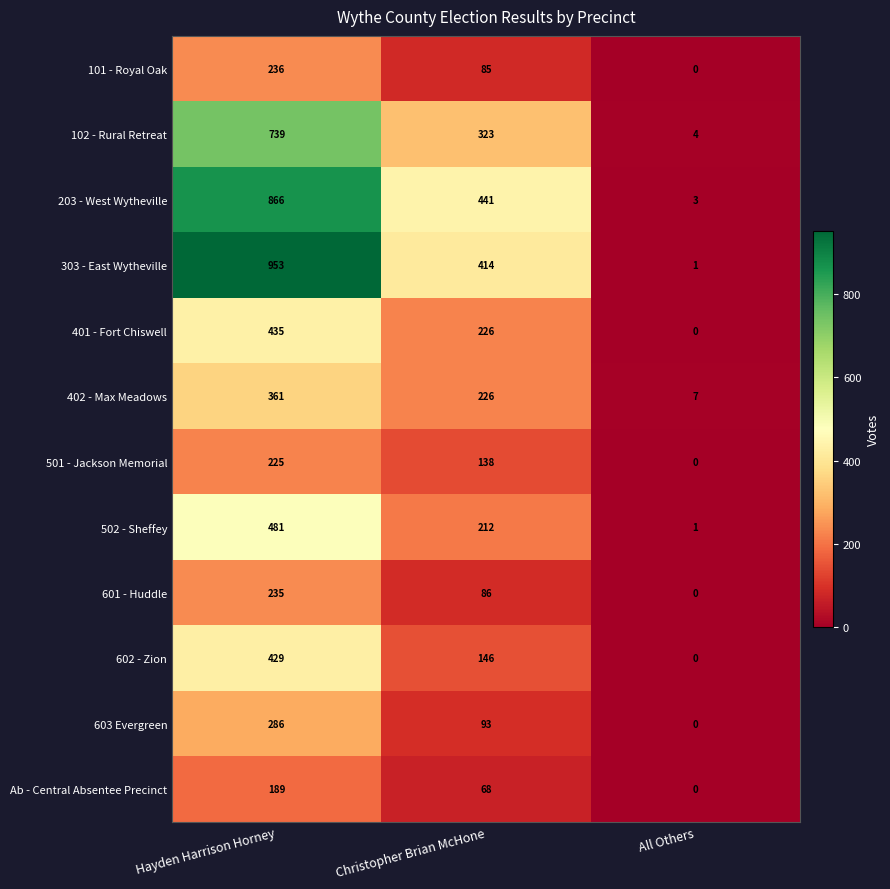

Rank the categories by 102 - Rural Retreat value from lowest to highest.

All Others, Christopher Brian McHone, Hayden Harrison Horney